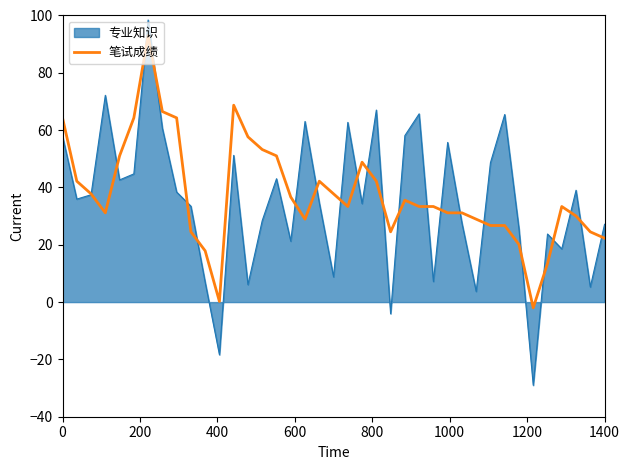

Which series has the largest range (max minus min)?

专业知识